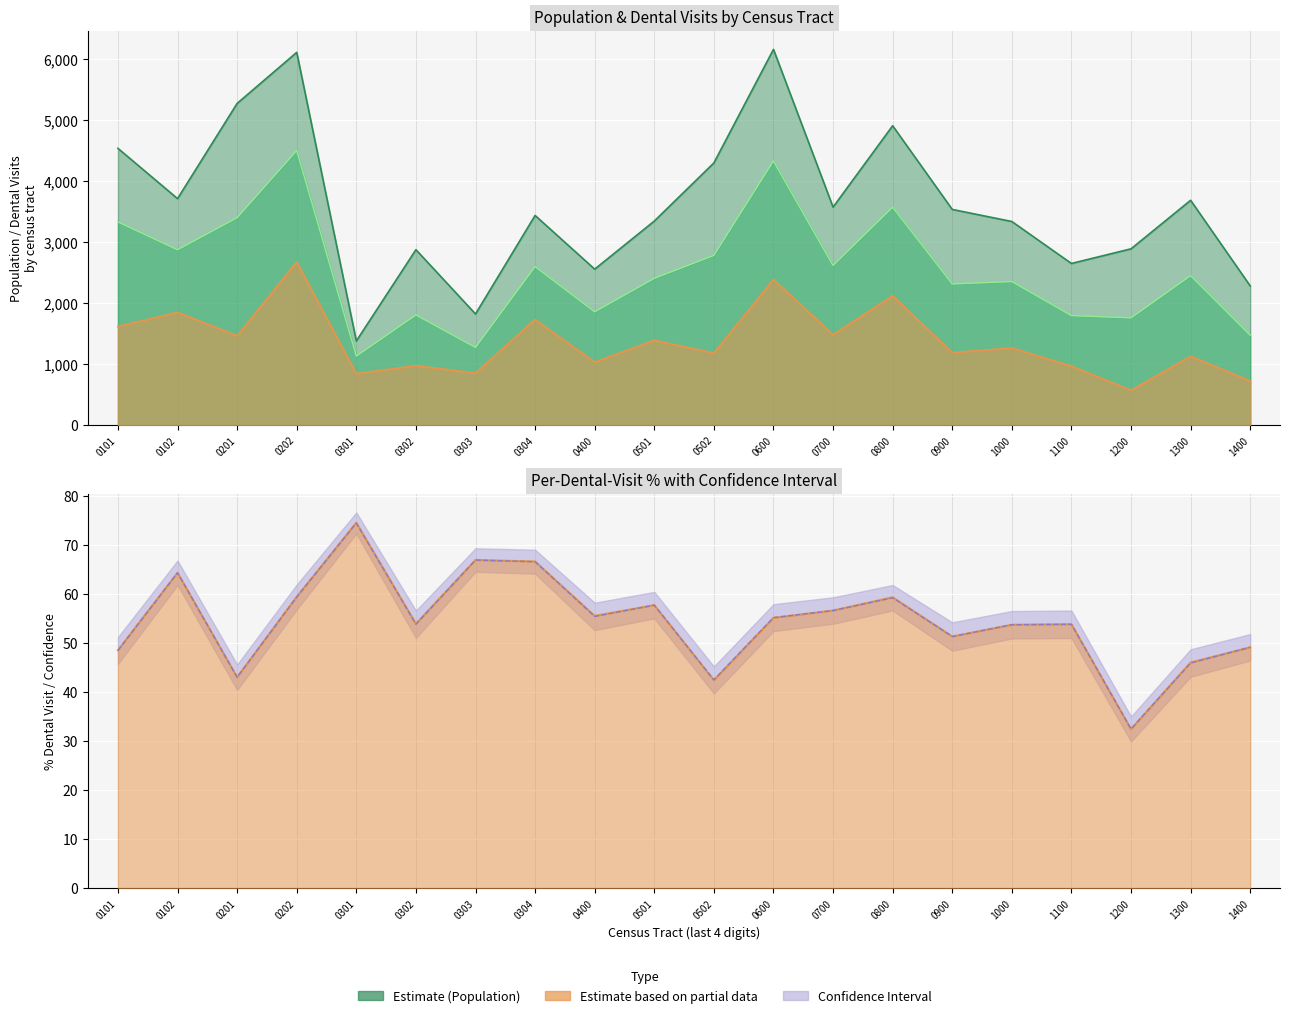

What is the difference between the highest and lowest values at 1300?

3638.1